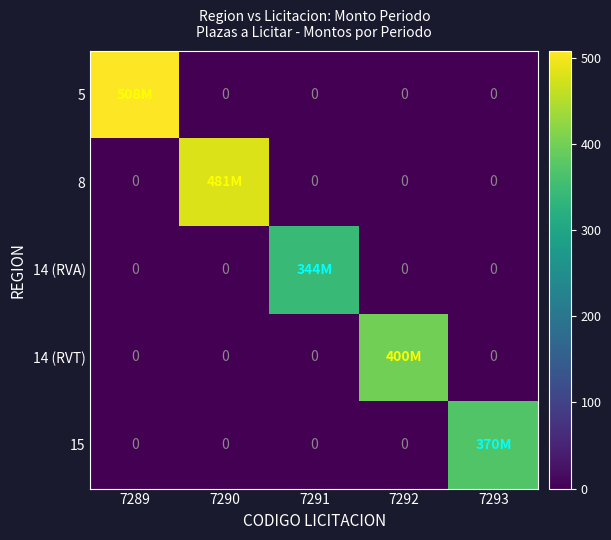

How many data points does each series have?

5